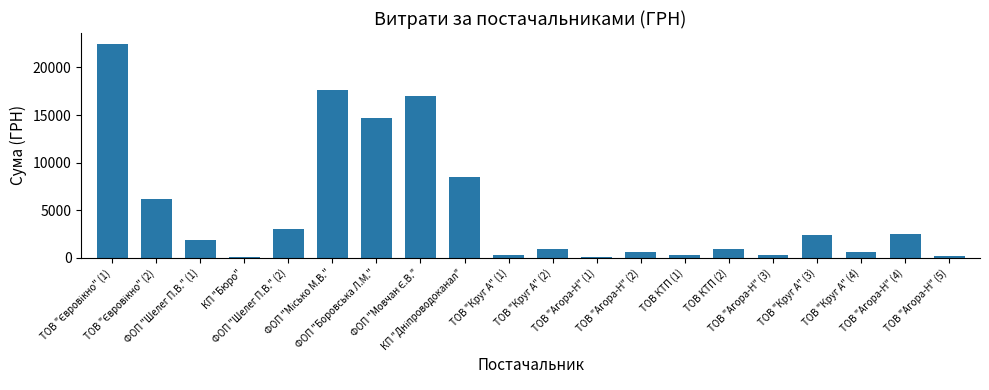

How many bars are there in total?

20